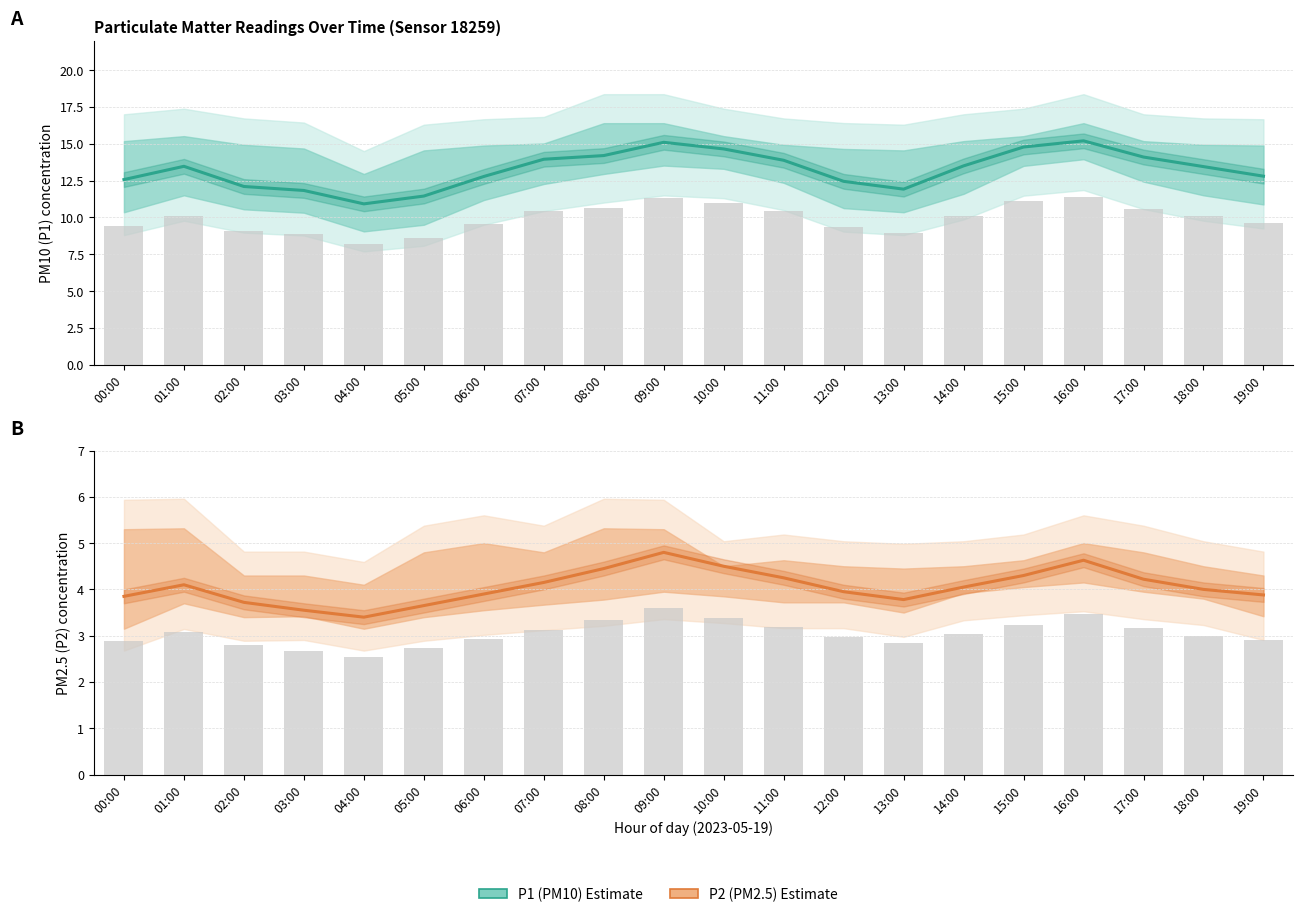

At how many categories does at least one series exceed 8?

20